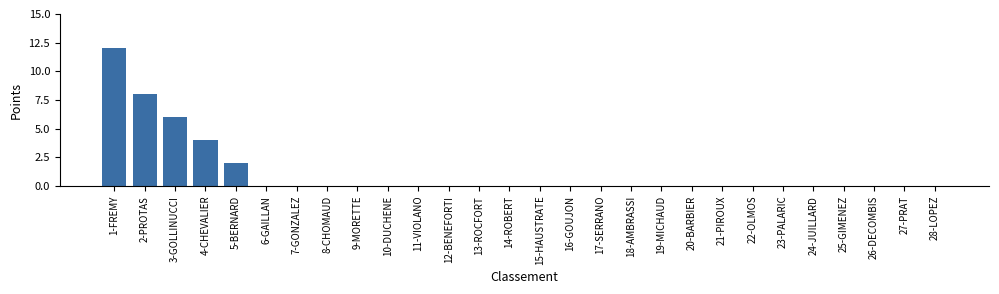

What is the maximum value shown in the chart?

12